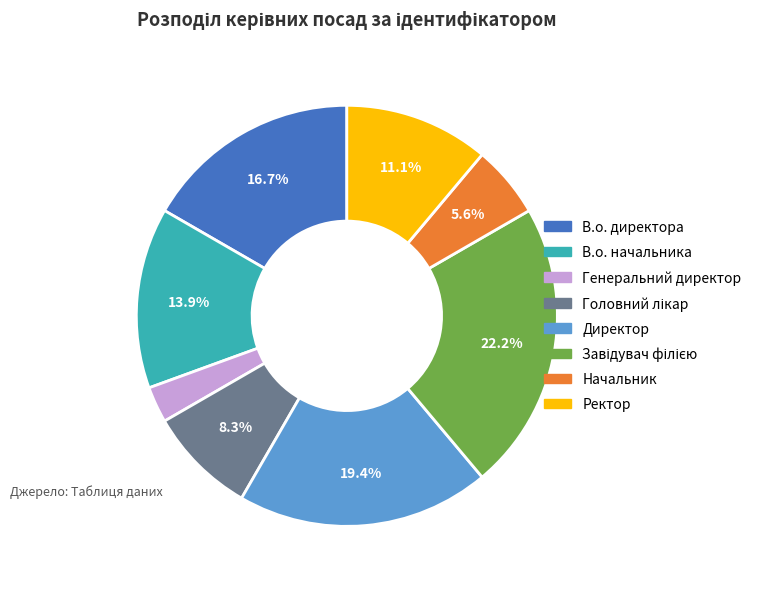

Does Начальник account for over 50% of the chart?

No